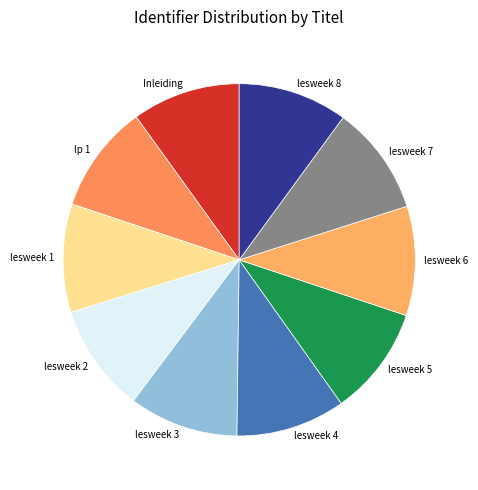

The lesweek 8 slice represents 23% of the pie. True or false?

False